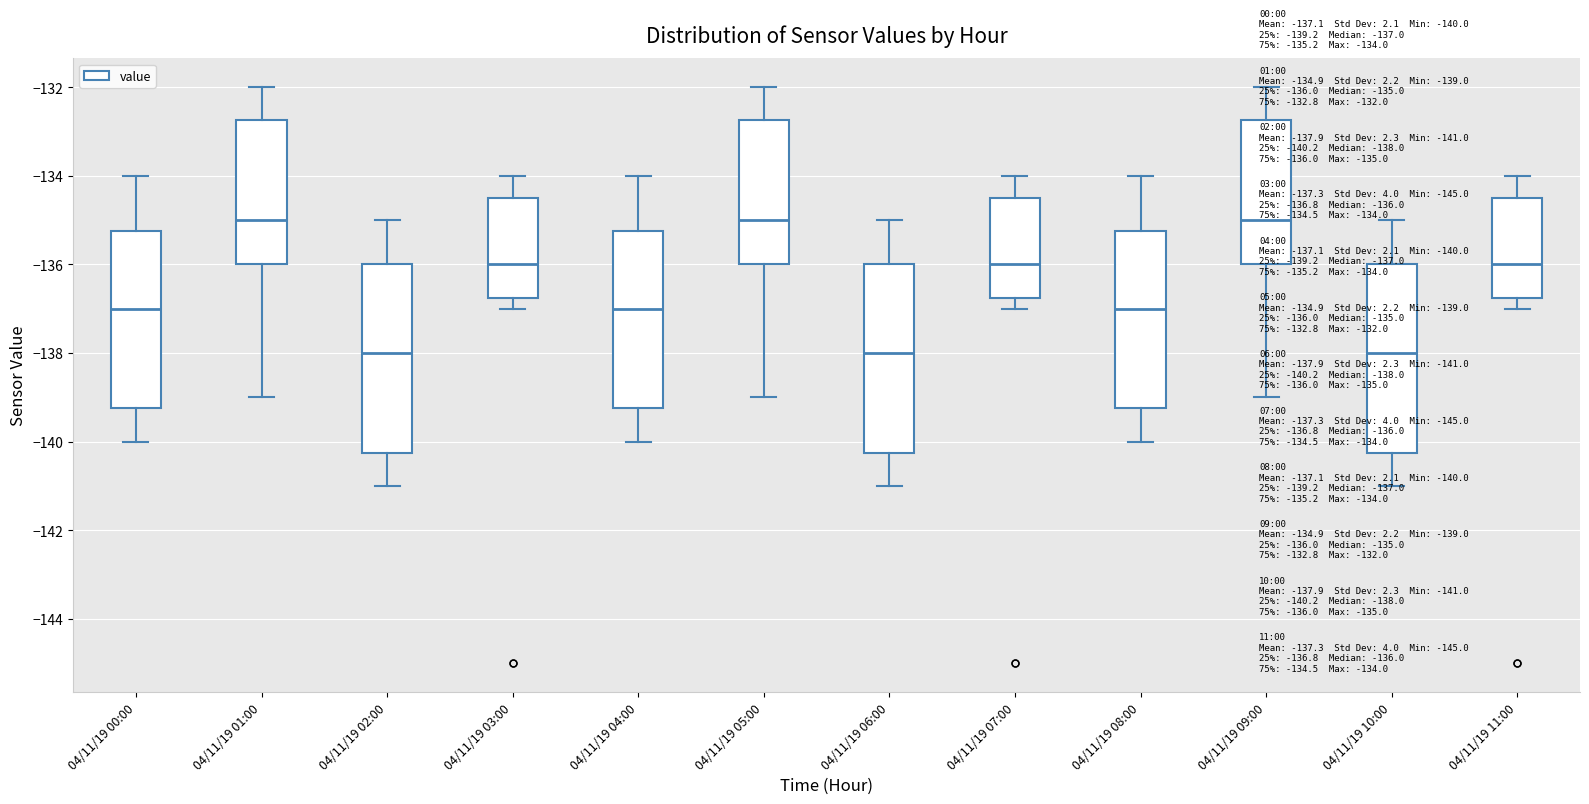

Reading left to right, transcribe this box plot: for each box, give where its median line is, the range the box spans, and where its two whiskers end, as read against the y-axis. The values are not printed on the chart, so give them approximately, as read against the axis.

04/11/19 00:00: median -137.0, box -139.2 to -135.2, whiskers -140.0 to -134.0
04/11/19 01:00: median -135.0, box -136.0 to -132.8, whiskers -139.0 to -132.0
04/11/19 02:00: median -138.0, box -140.2 to -136.0, whiskers -141.0 to -135.0
04/11/19 03:00: median -136.0, box -136.8 to -134.4, whiskers -137.0 to -134.0
04/11/19 04:00: median -137.0, box -139.2 to -135.2, whiskers -140.0 to -134.0
04/11/19 05:00: median -135.0, box -136.0 to -132.8, whiskers -139.0 to -132.0
04/11/19 06:00: median -138.0, box -140.2 to -136.0, whiskers -141.0 to -135.0
04/11/19 07:00: median -136.0, box -136.8 to -134.4, whiskers -137.0 to -134.0
04/11/19 08:00: median -137.0, box -139.2 to -135.2, whiskers -140.0 to -134.0
04/11/19 09:00: median -135.0, box -136.0 to -132.8, whiskers -139.0 to -132.0
04/11/19 10:00: median -138.0, box -140.2 to -136.0, whiskers -141.0 to -135.0
04/11/19 11:00: median -136.0, box -136.8 to -134.4, whiskers -137.0 to -134.0